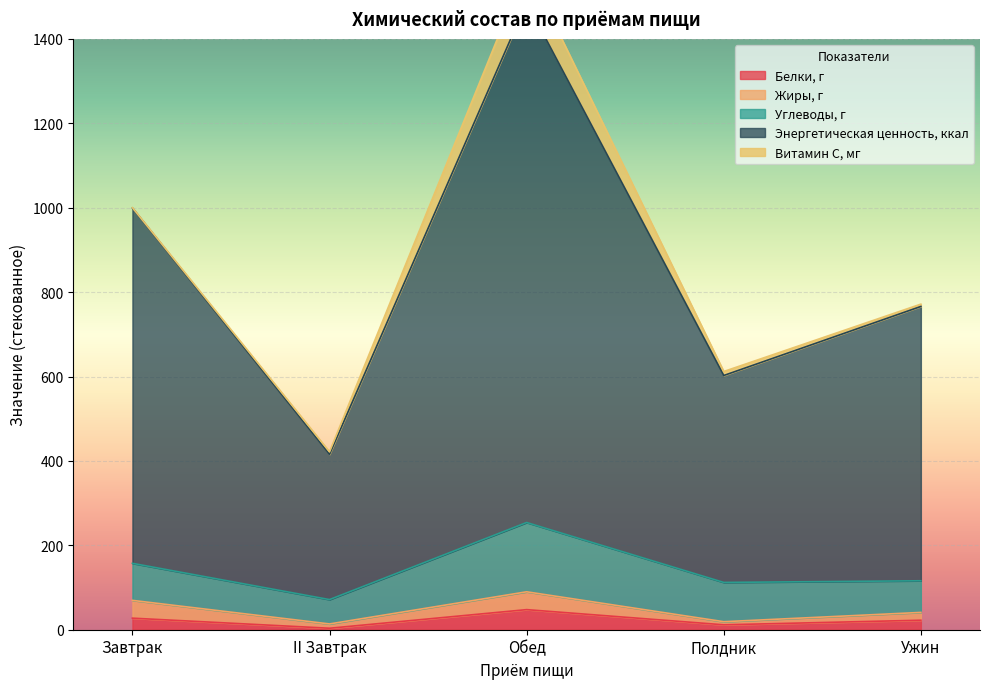

What is the value of the Витамин С, мг point at the 5th from the left?

5.5